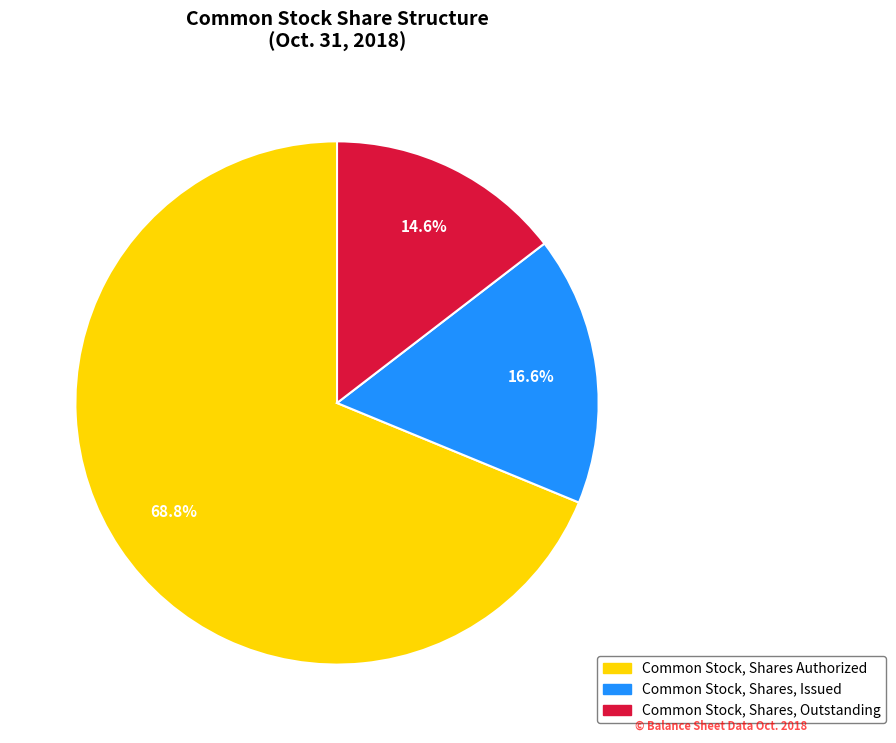

What percentage is NOT represented by Common Stock, Shares, Outstanding?

85.4%